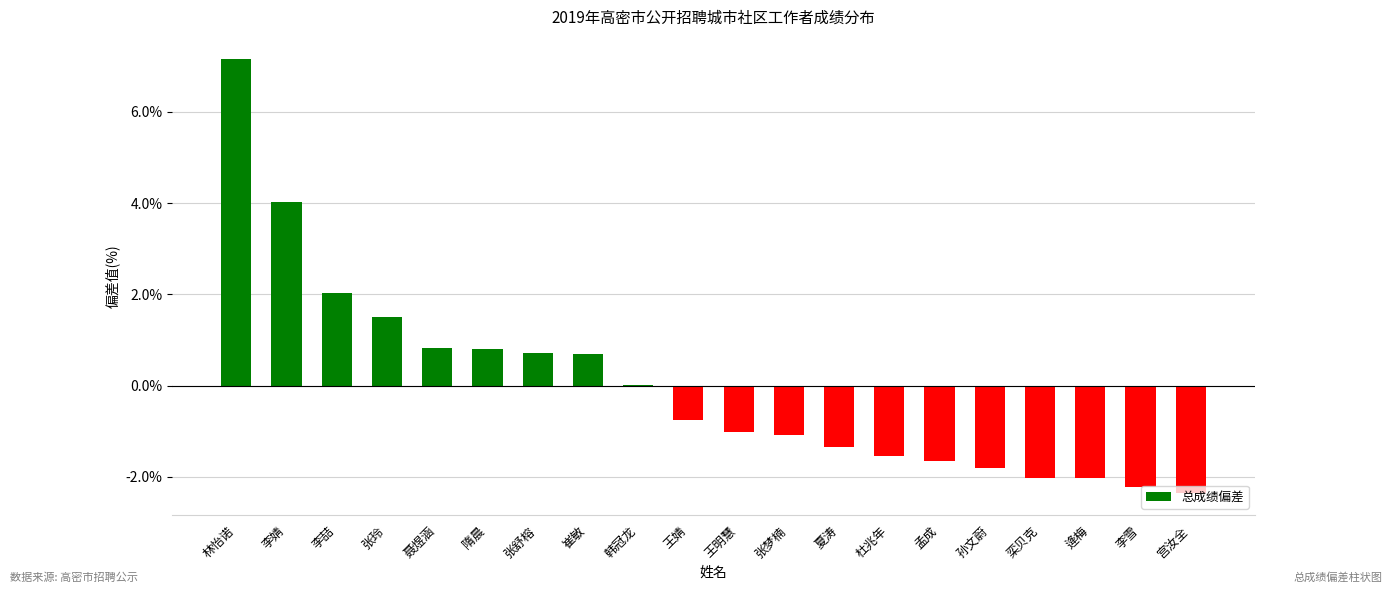

What value does the data have at 崔敏?

0.7